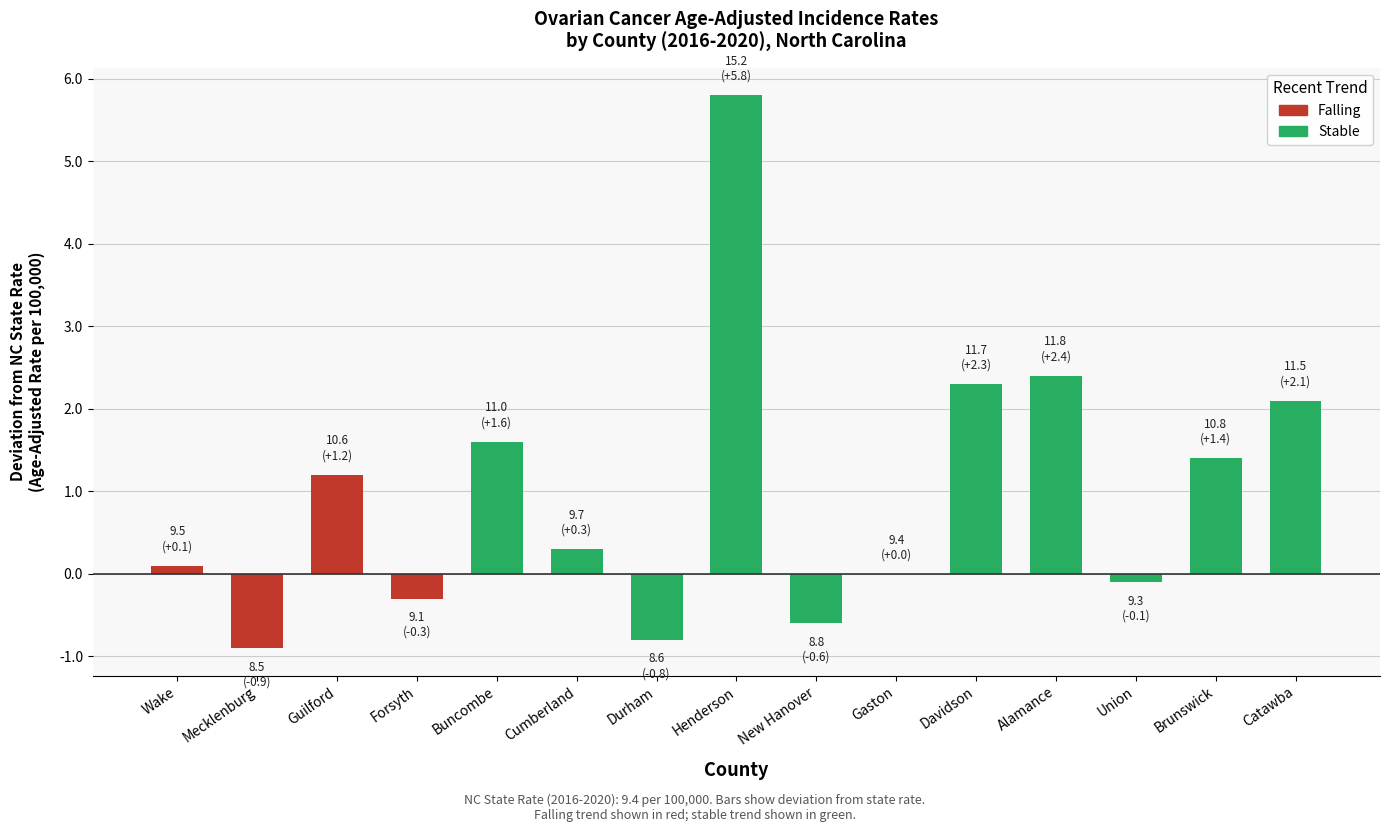

At which category does the chart reach its peak across all series?

Henderson